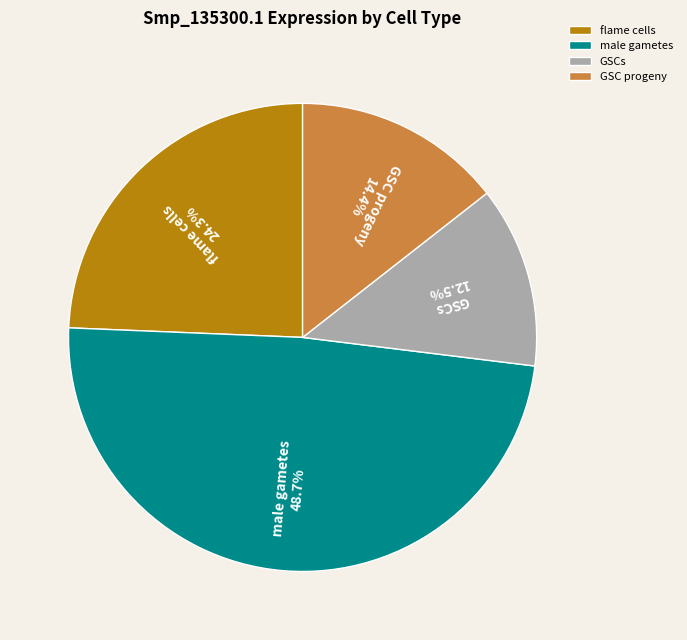

What is the ratio of the value at GSCs to the value at male gametes?

0.3